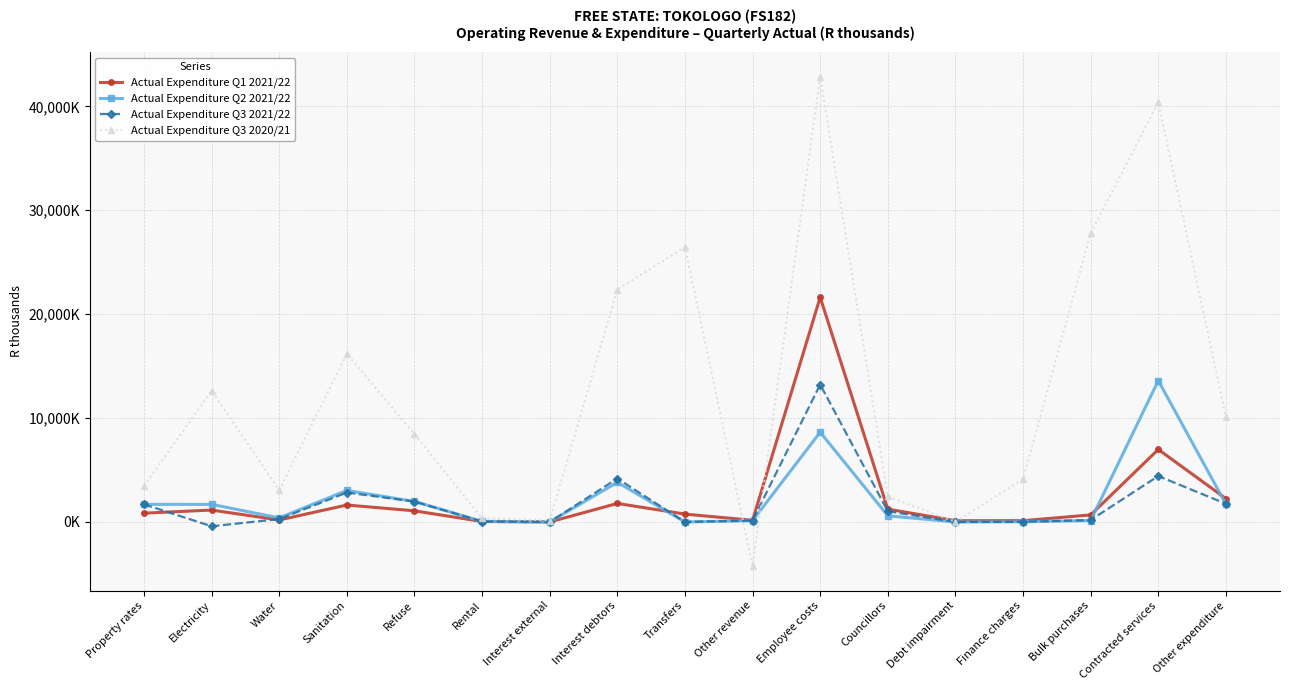

What are all the series names shown in the legend?

Actual Expenditure Q1 2021/22, Actual Expenditure Q2 2021/22, Actual Expenditure Q3 2021/22, Actual Expenditure Q3 2020/21